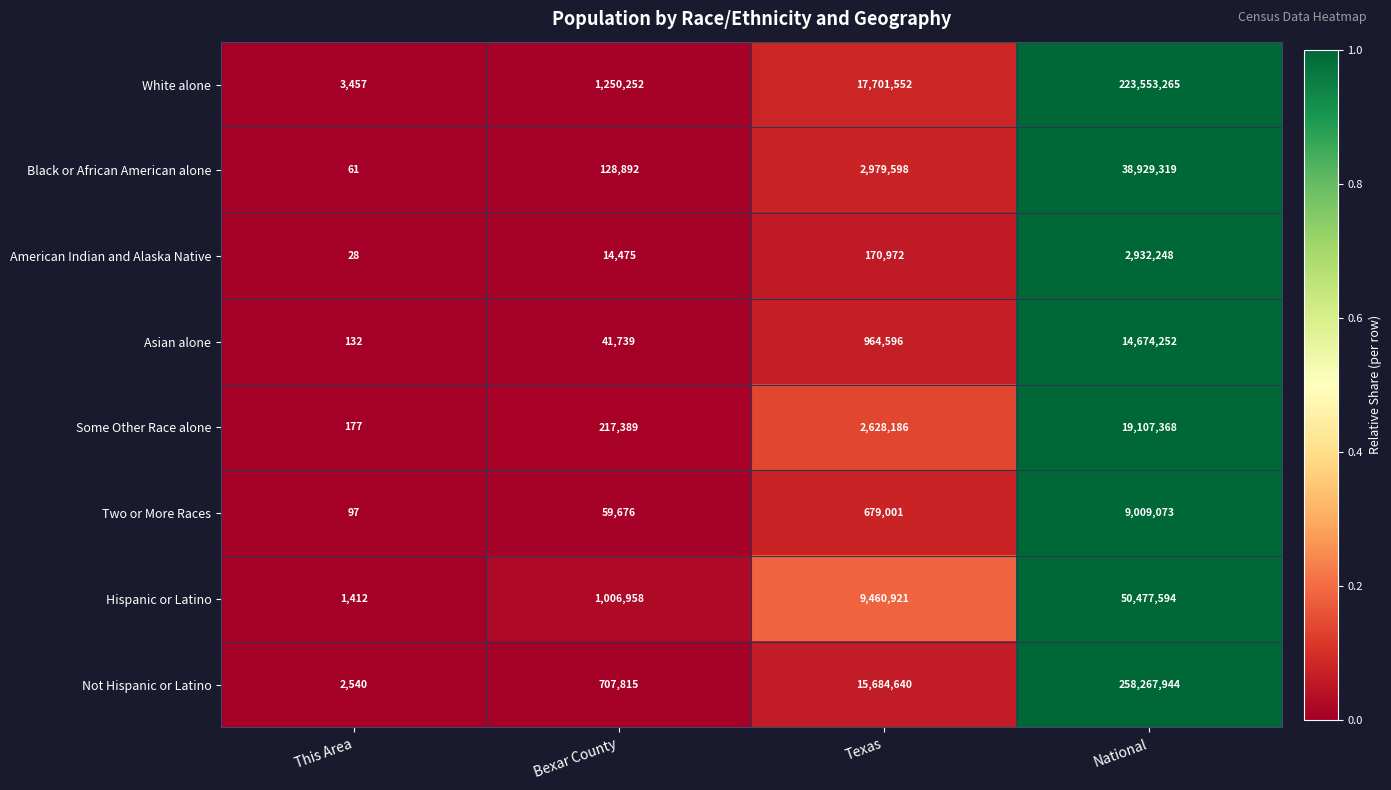

At which category is the sum across all series the highest?

National